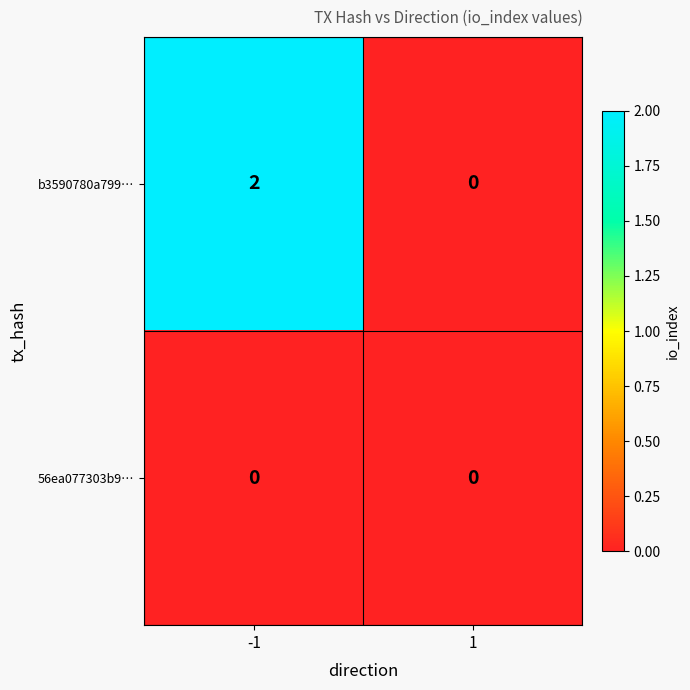

Rank the categories by b3590780a799… value from lowest to highest.

1, -1